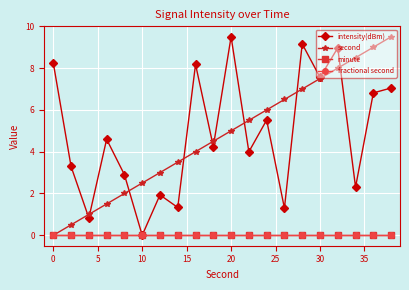

Does the chart have visible grid lines?

Yes